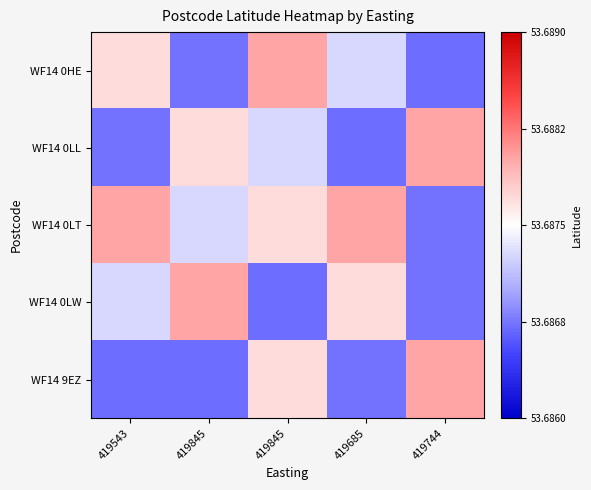

Reading left to right, extract all data points from this chart.

WF14 0HE: 419543=53.7	419845=53.7	419845=53.7	419685=53.7	419744=53.7
WF14 0LL: 419543=53.7	419845=53.7	419845=53.7	419685=53.7	419744=53.7
WF14 0LT: 419543=53.7	419845=53.7	419845=53.7	419685=53.7	419744=53.7
WF14 0LW: 419543=53.7	419845=53.7	419845=53.7	419685=53.7	419744=53.7
WF14 9EZ: 419543=53.7	419845=53.7	419845=53.7	419685=53.7	419744=53.7